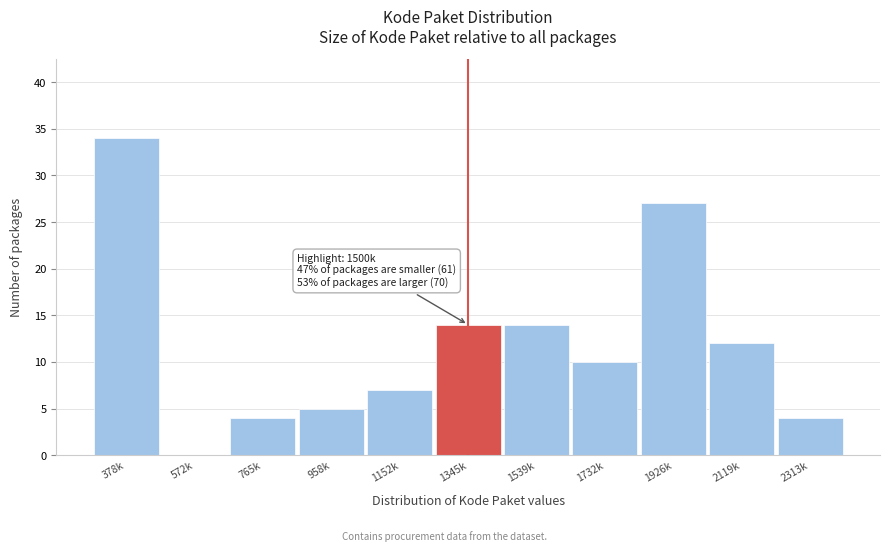

Reading right to left, extract all data points from this chart.

2313k=4	2119k=12	1926k=27	1732k=10	1539k=14	1345k=14	1152k=7	958k=5	765k=4	572k=0	378k=34